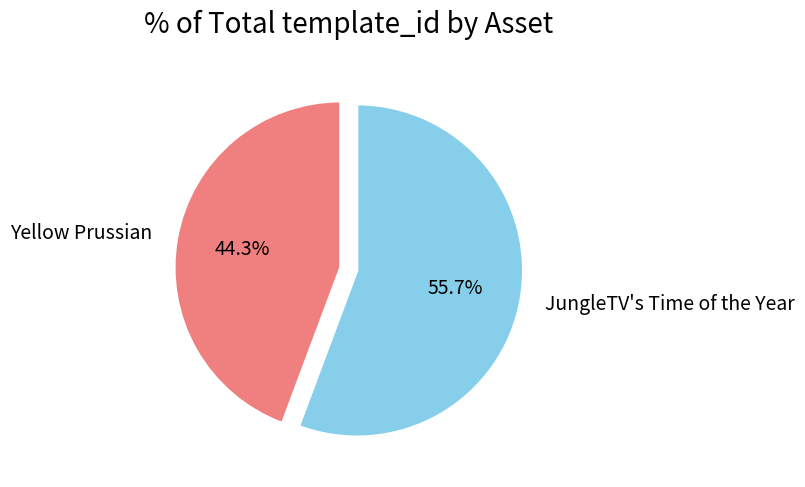

Count the number of slices in the pie.

2